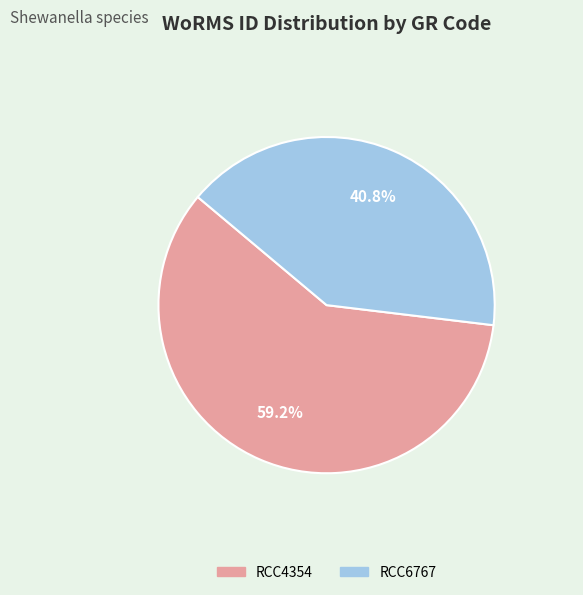

What is the ratio of the value at RCC4354 to the value at RCC6767?

1.5